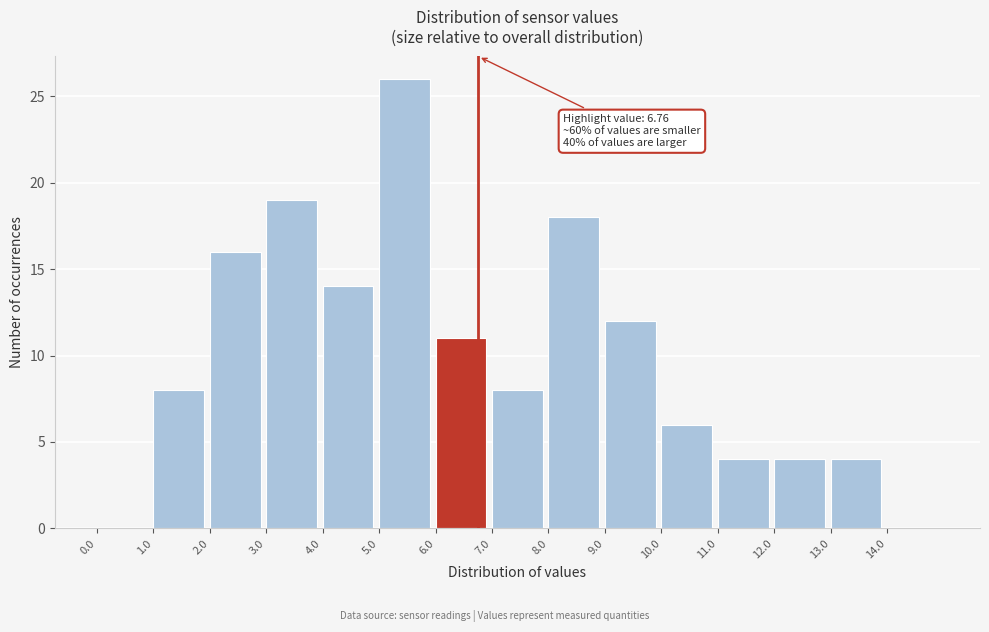

Over which range of the x-axis is the bar tallest?

5 to 6